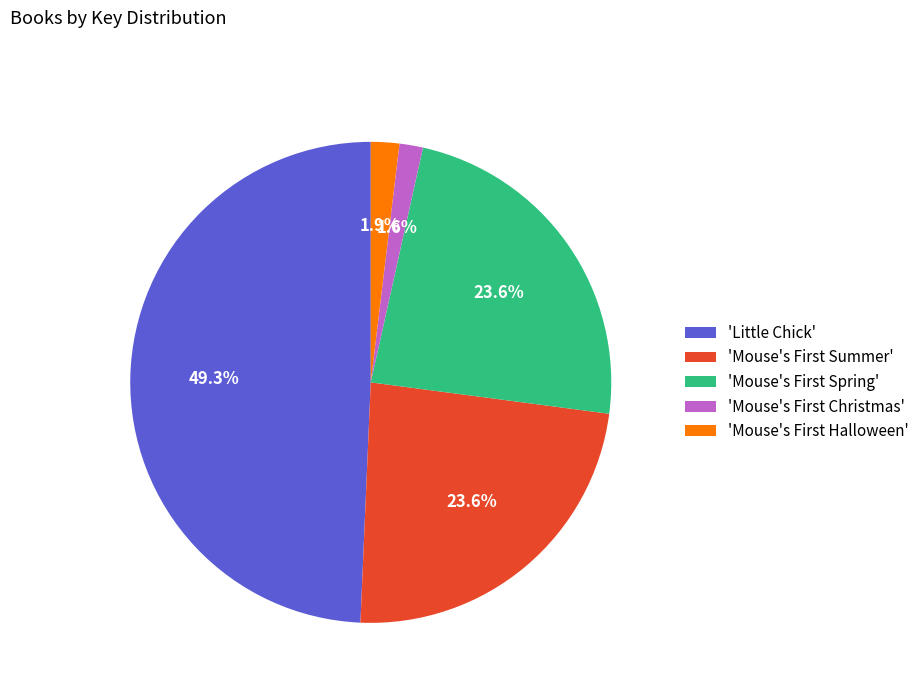

How many segments does this pie chart have?

5